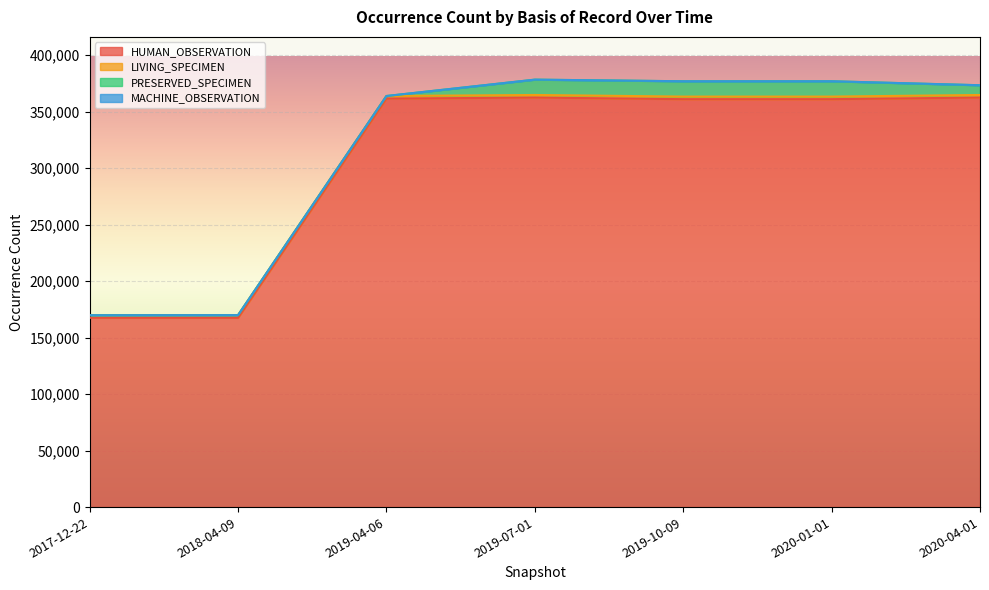

True or false: HUMAN_OBSERVATION has more than 1 interior local peaks.

False